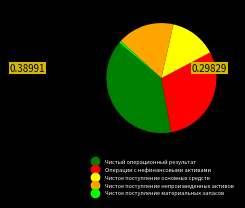

Is the sum of Чистый операционный результат and Операции с нефинансовыми активами greater than half?

Yes